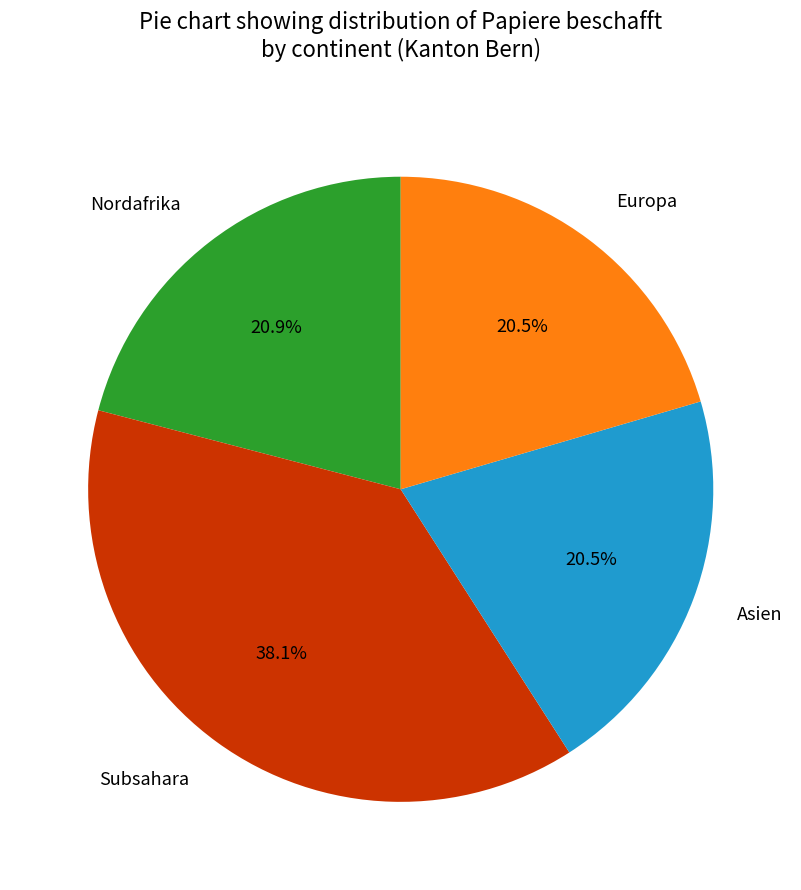

Count the number of slices in the pie.

4